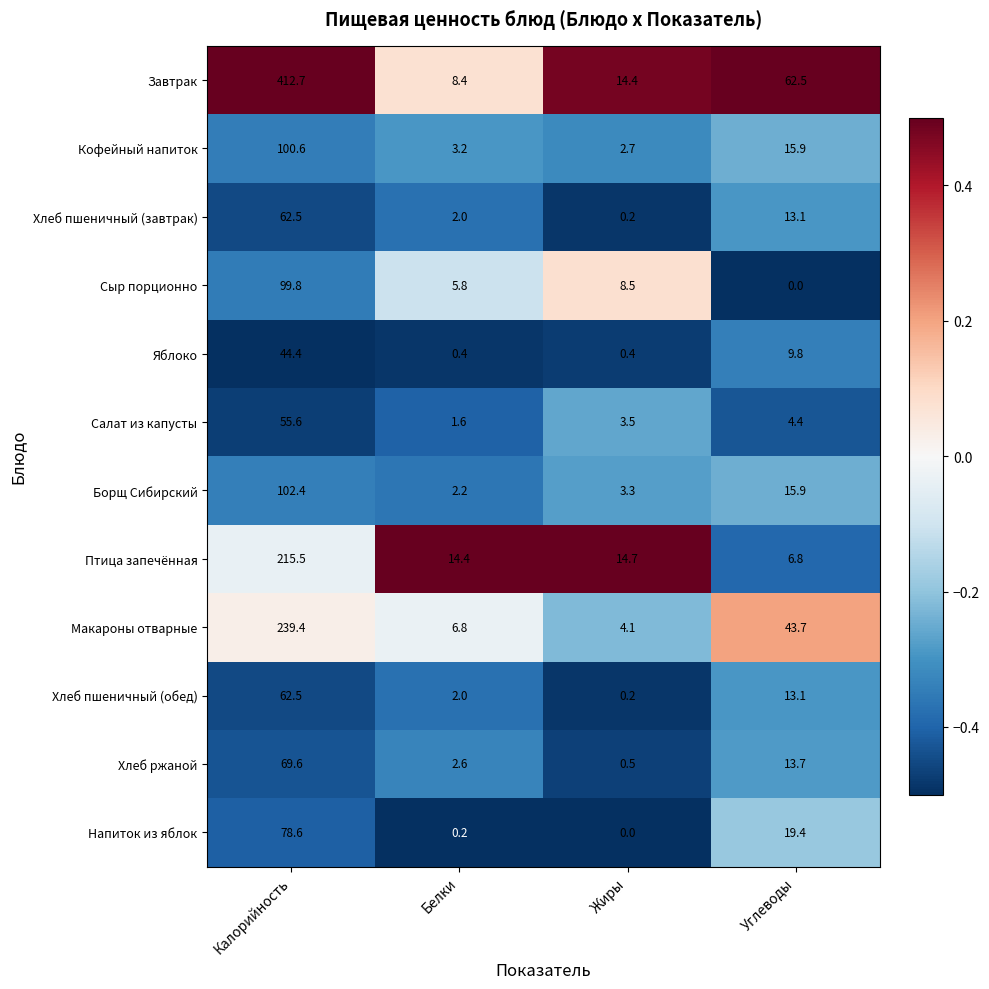

How many categories are shown in the chart?

4